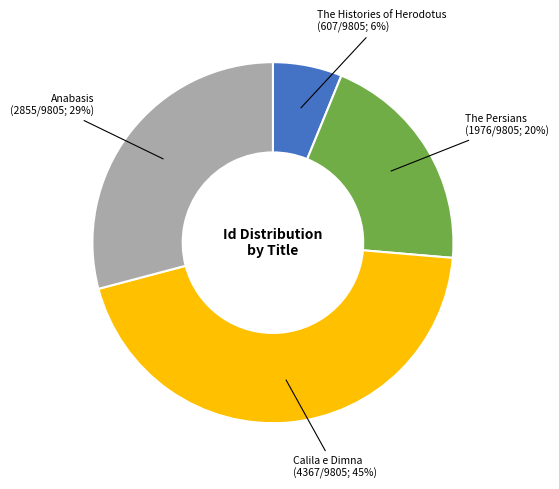

To the nearest percent, what is the average slice percentage?

25%